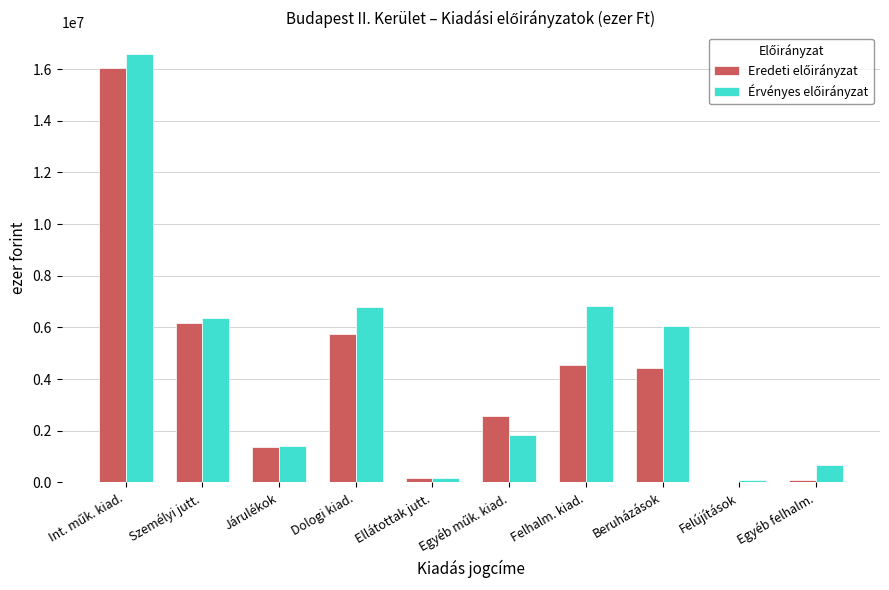

Does the chart contain stacked bars?

No